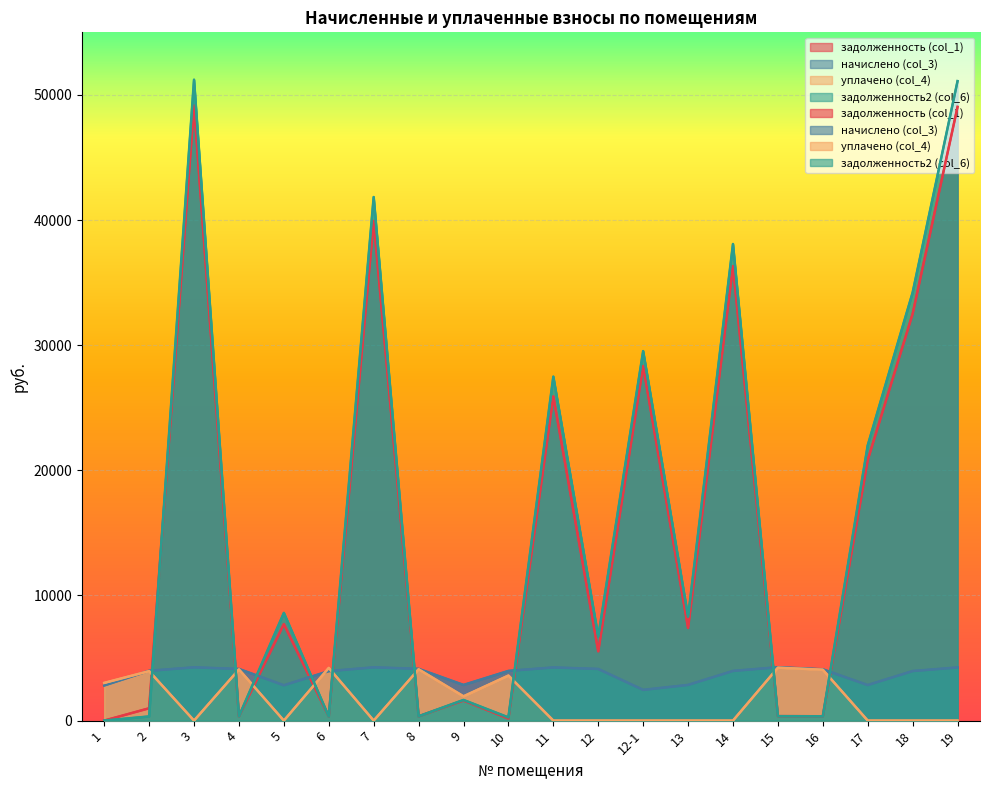

Which series has the widest spread of values?

задолженность2 (col_6)